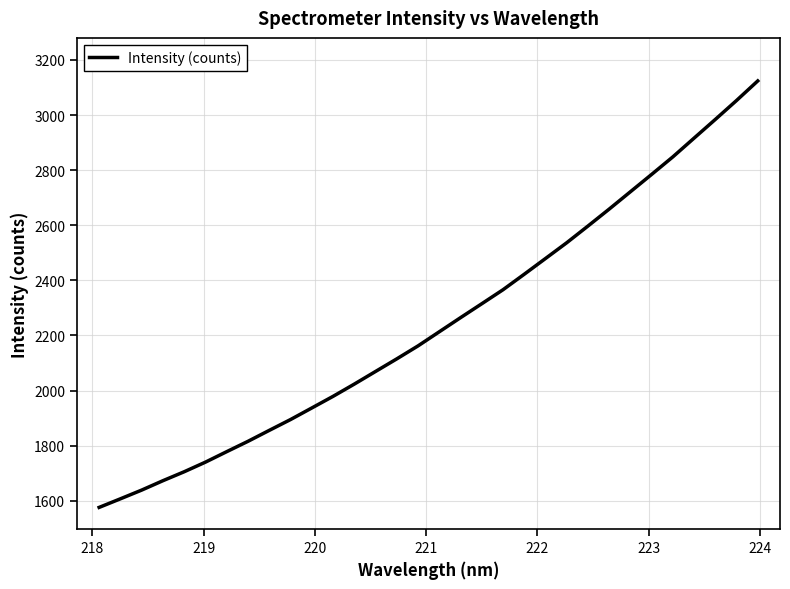

What is the minimum value shown in the chart?

1576.0